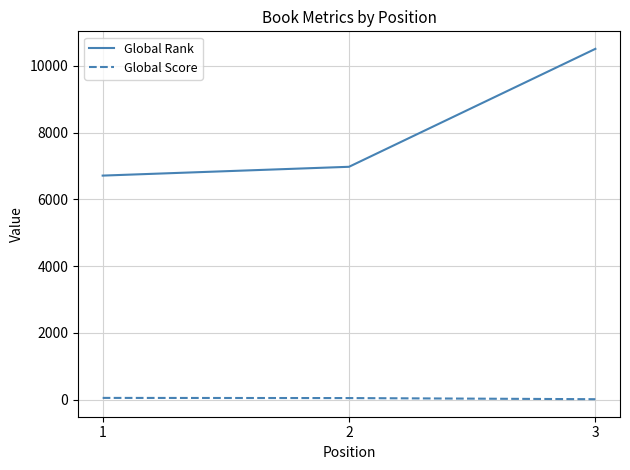

Is the value of Global Score at 1 greater than the value of Global Rank at 2?

No